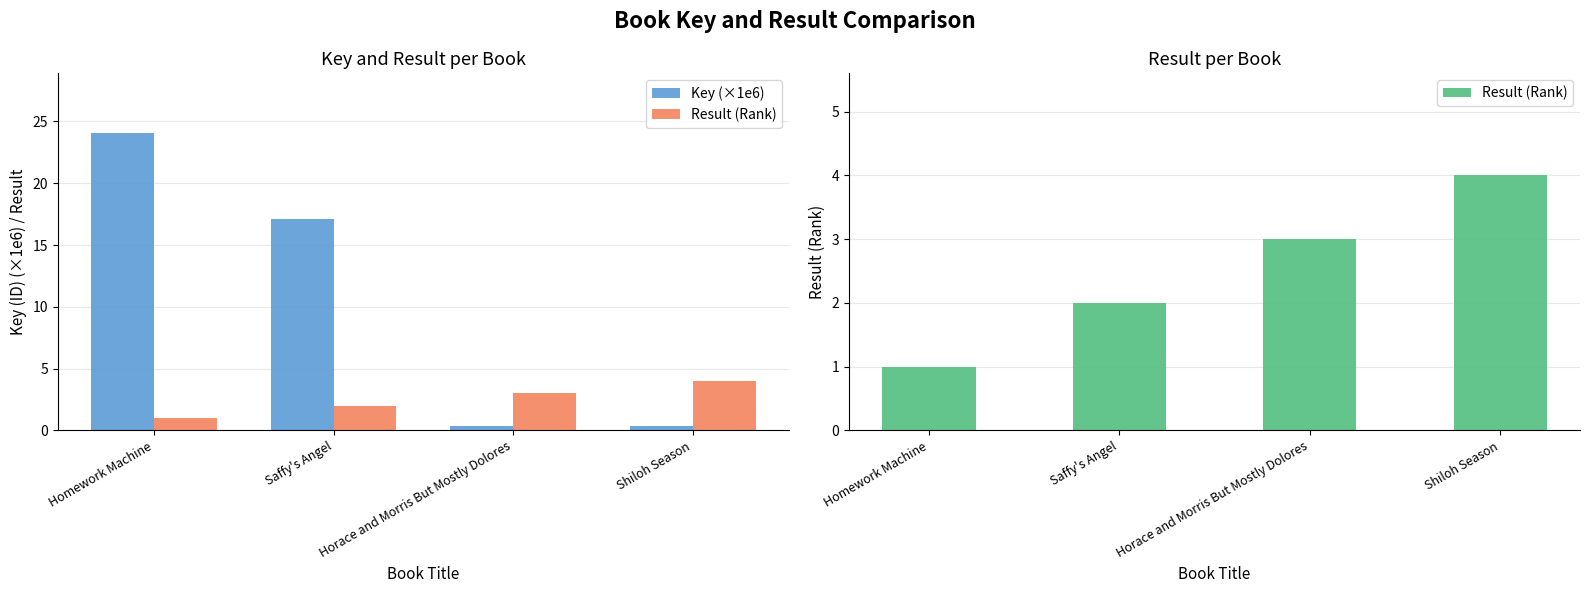

How many values in the Key (×1e6) series are below 17?

2